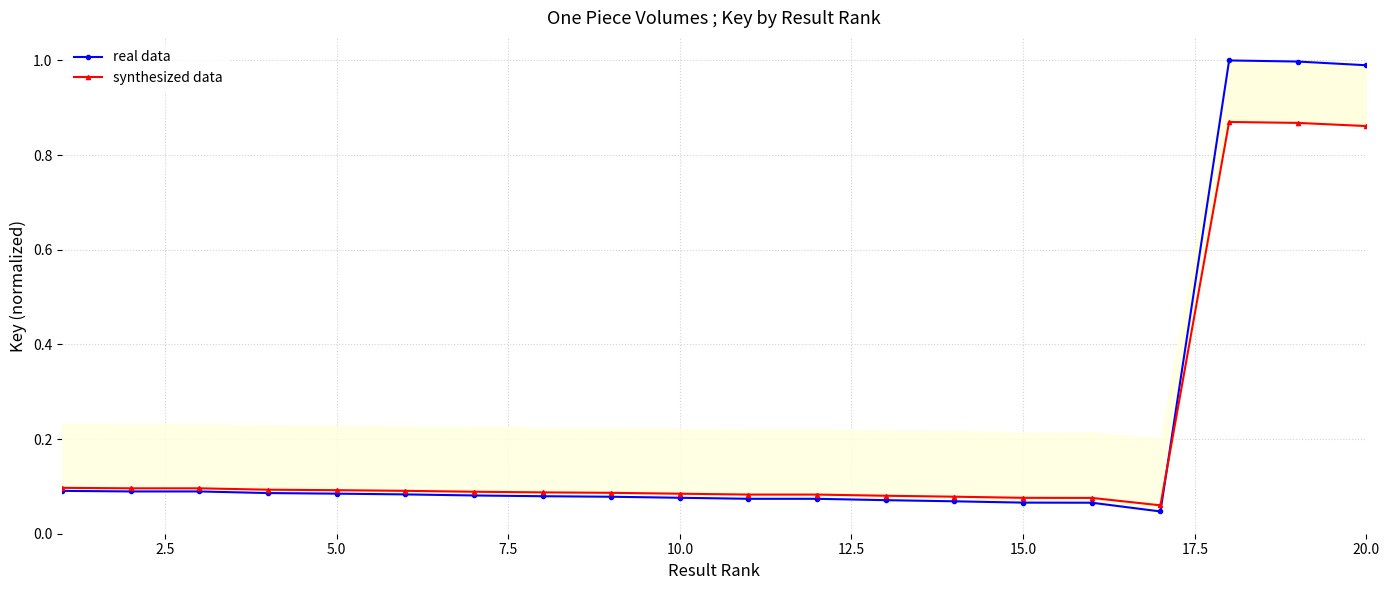

True or false: synthesized data has more than 1 points higher than both neighbors.

True